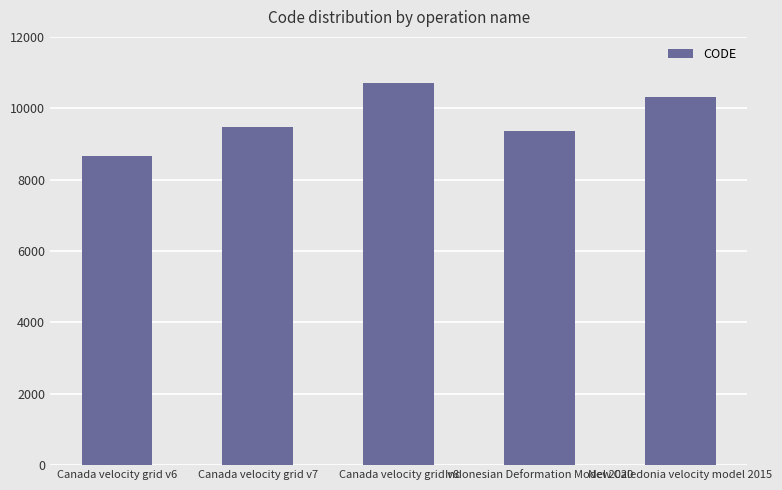

What is the minimum value shown in the chart?

8676